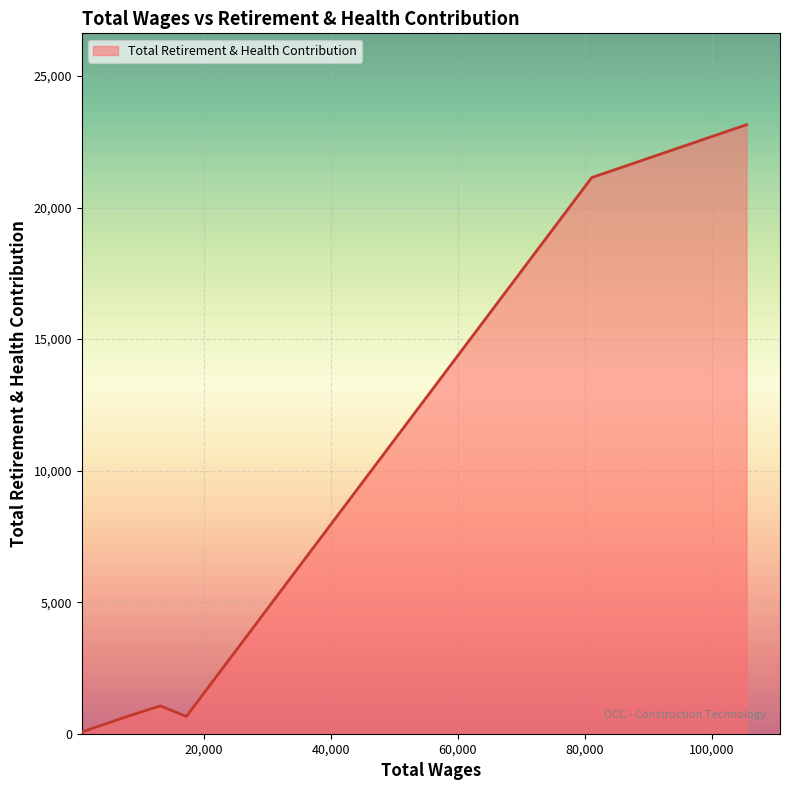

What is the greatest value displayed?

23150